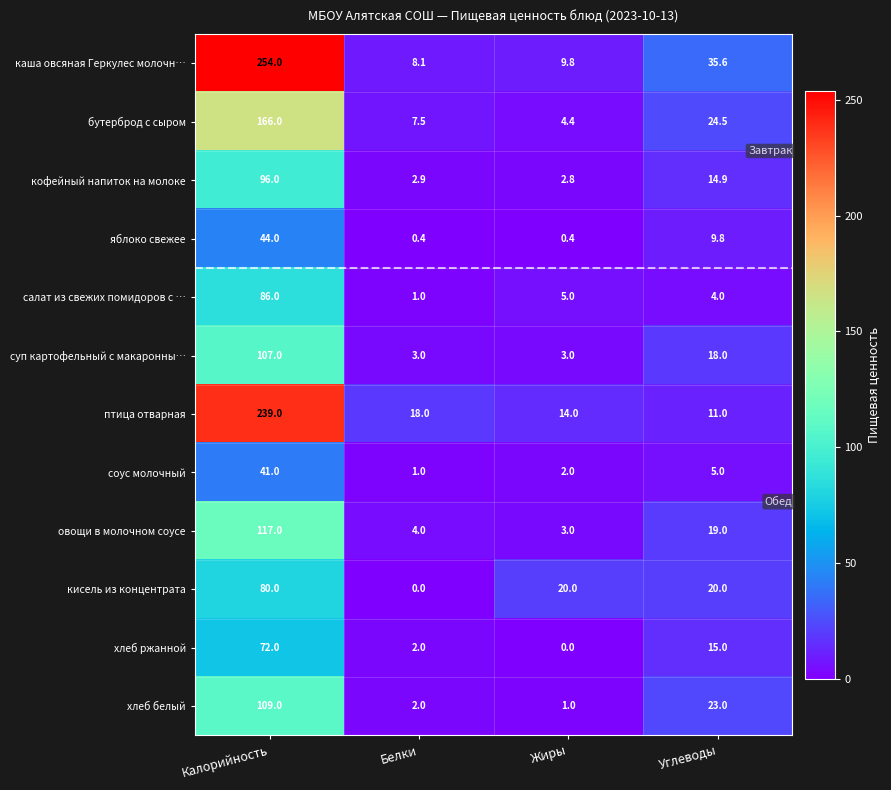

The яблоко свежее series shows 9.8 at Углеводы. True or false?

True